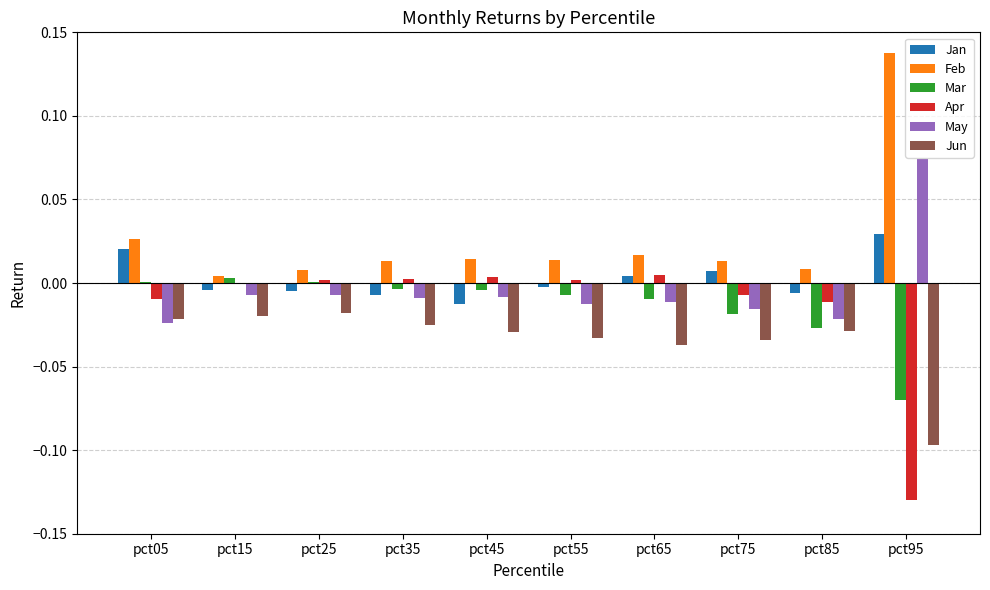

The Apr series shows 0.0 at pct65. True or false?

True